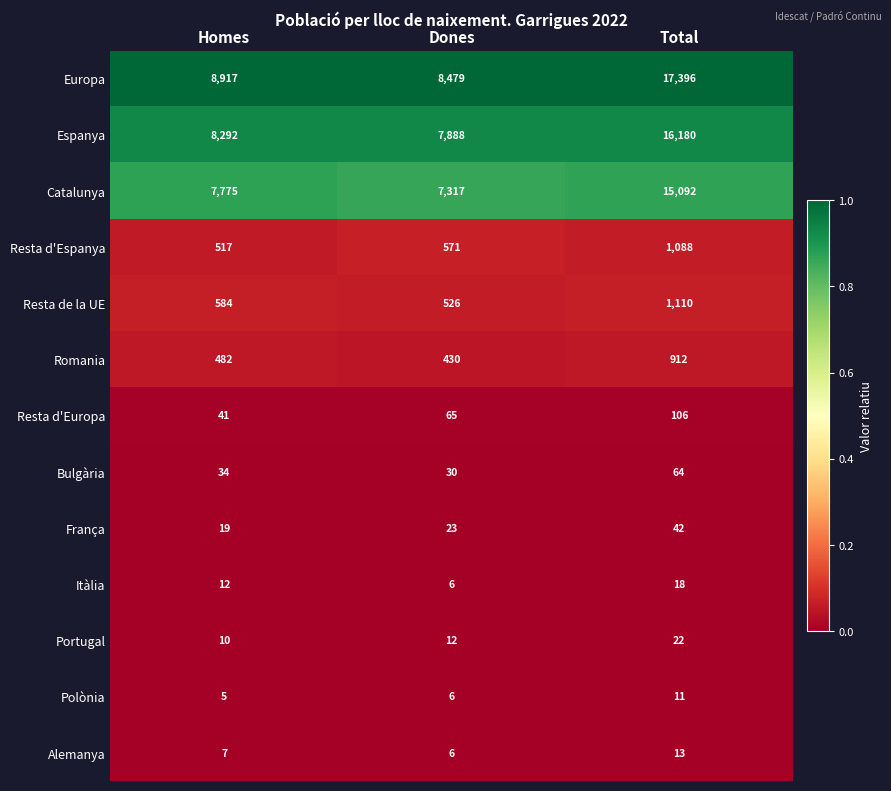

Is it true that Resta d'Espanya equals 517 at Homes?

True